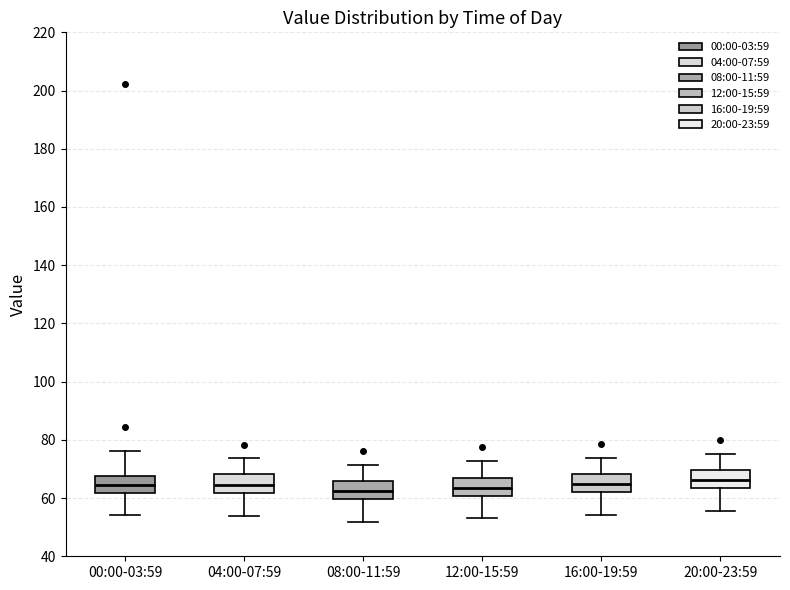

Reading left to right, read every box against the y-axis: the position of its median line, the range the box covers, and the ends of its whiskers. The values are not printed on the chart, so give them approximately, as read against the axis.

00:00-03:59: median 64, box 62 to 68, whiskers 54 to 76
04:00-07:59: median 64, box 62 to 68, whiskers 54 to 74
08:00-11:59: median 62, box 60 to 66, whiskers 52 to 72
12:00-15:59: median 64, box 60 to 66, whiskers 54 to 72
16:00-19:59: median 64, box 62 to 68, whiskers 54 to 74
20:00-23:59: median 66, box 64 to 70, whiskers 56 to 76